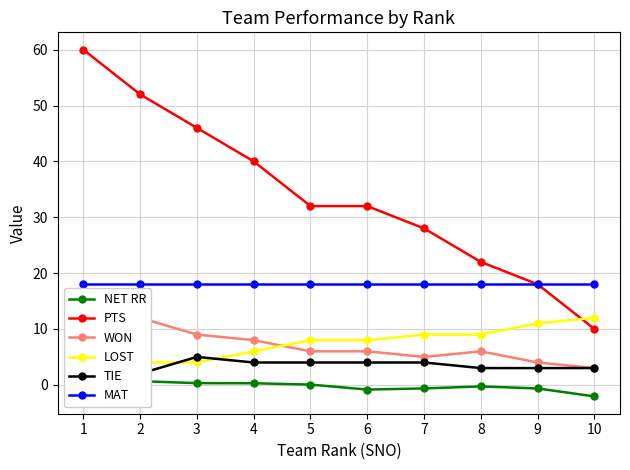

At how many categories does at least one series exceed 28?

6